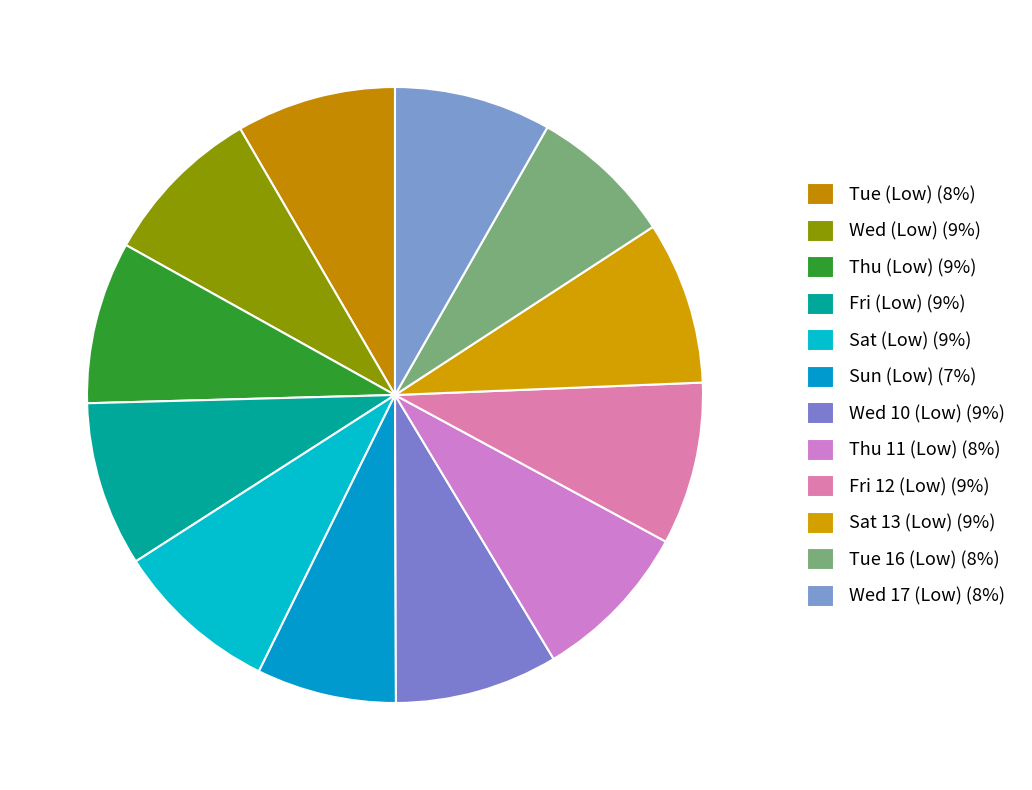

How many segments does this pie chart have?

12